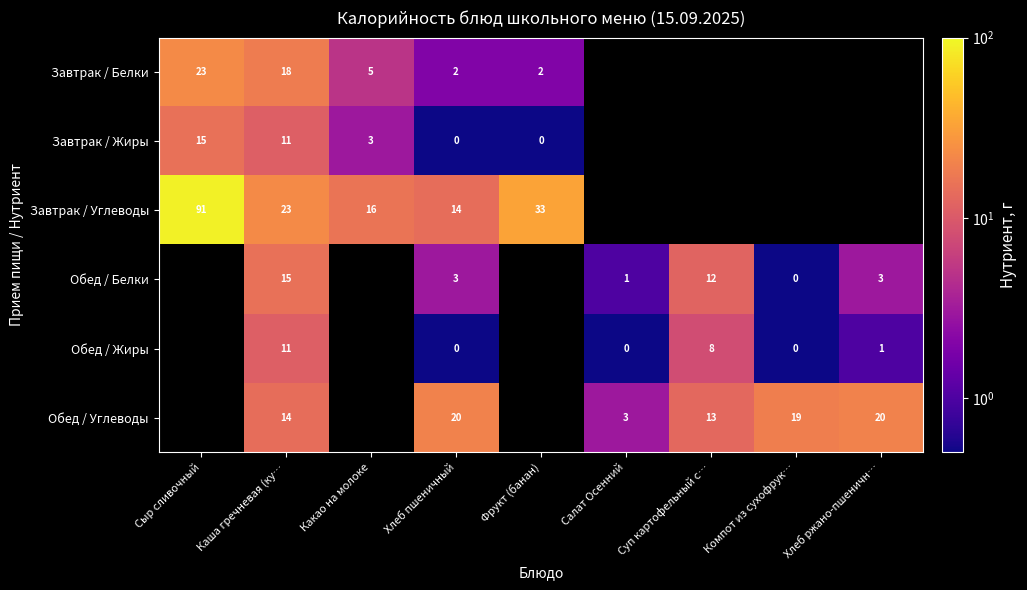

Is it true that row_0 equals 18.0 at Каша гречневая (ку…?

True